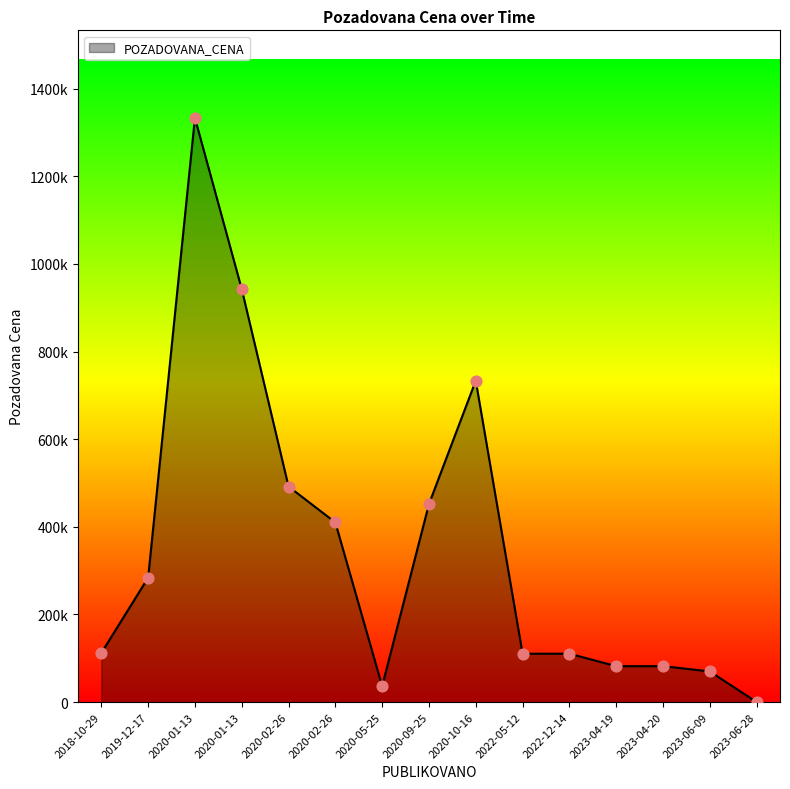

Which has a higher value, 2019-12-17 or 2020-01-13?

2020-01-13